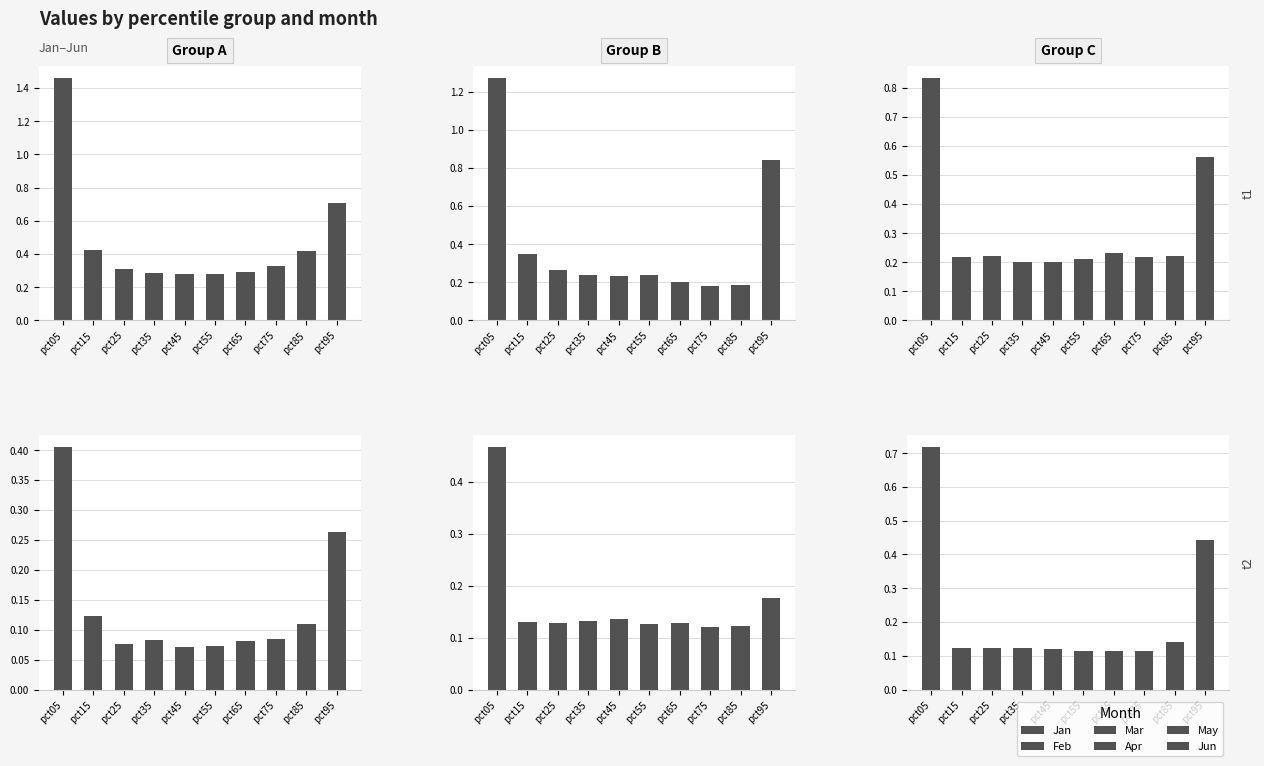

Rank the series at pct55 from highest to lowest value.

Jan, Feb, Mar, May, Jun, Apr